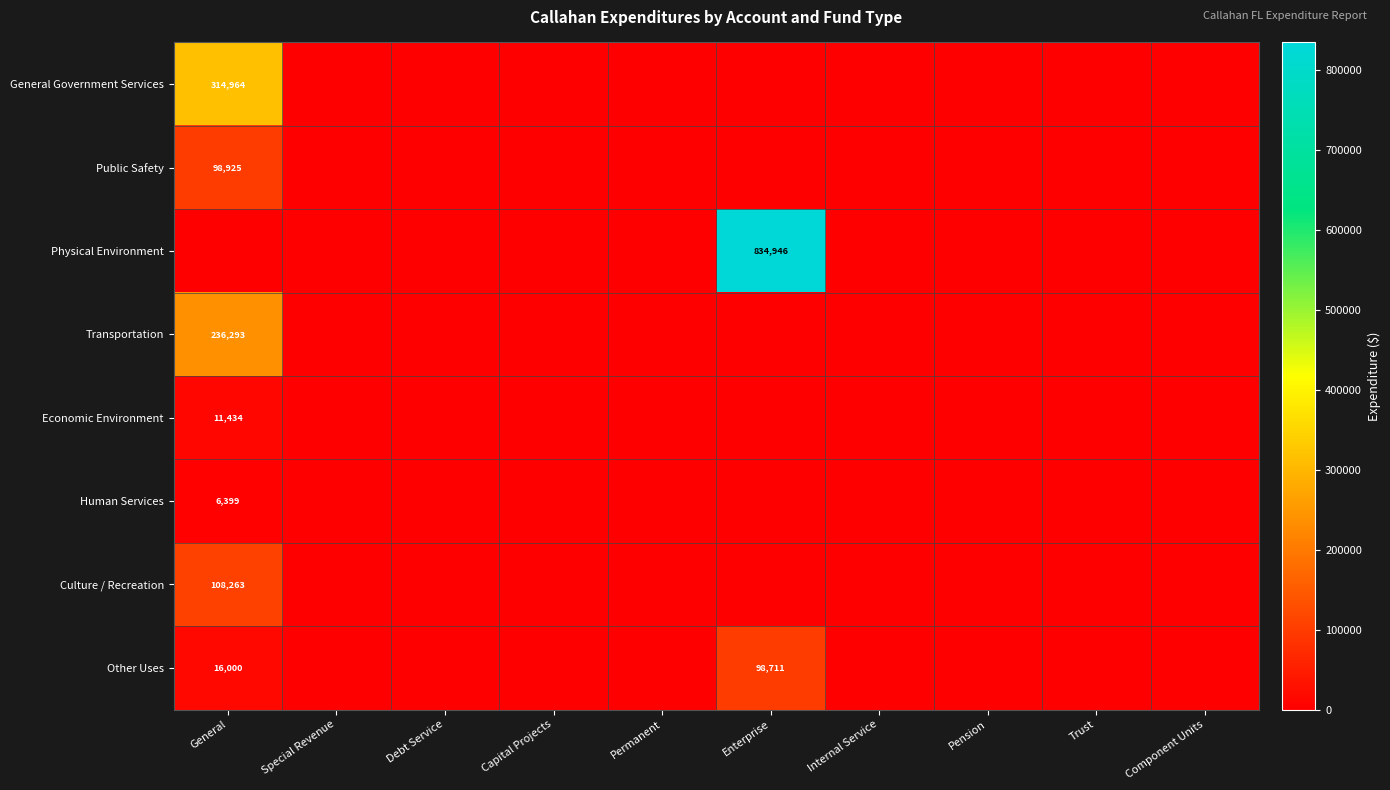

Is it true that Physical Environment equals 533178 at Internal Service?

False